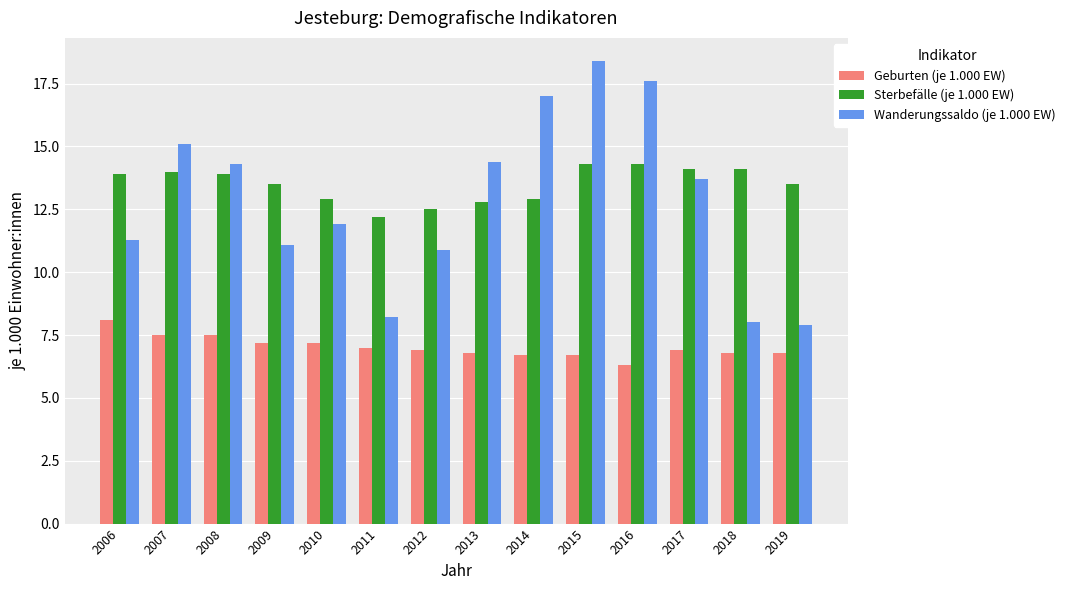

Reading right to left, extract all data points from this chart.

Geburten (je 1.000 EW): 6.8	6.8	6.9	6.3	6.7	6.7	6.8	6.9	7.0	7.2	7.2	7.5	7.5	8.1
Sterbefälle (je 1.000 EW): 13.5	14.1	14.1	14.3	14.3	12.9	12.8	12.5	12.2	12.9	13.5	13.9	14.0	13.9
Wanderungssaldo (je 1.000 EW): 7.9	8.0	13.7	17.6	18.4	17.0	14.4	10.9	8.2	11.9	11.1	14.3	15.1	11.3